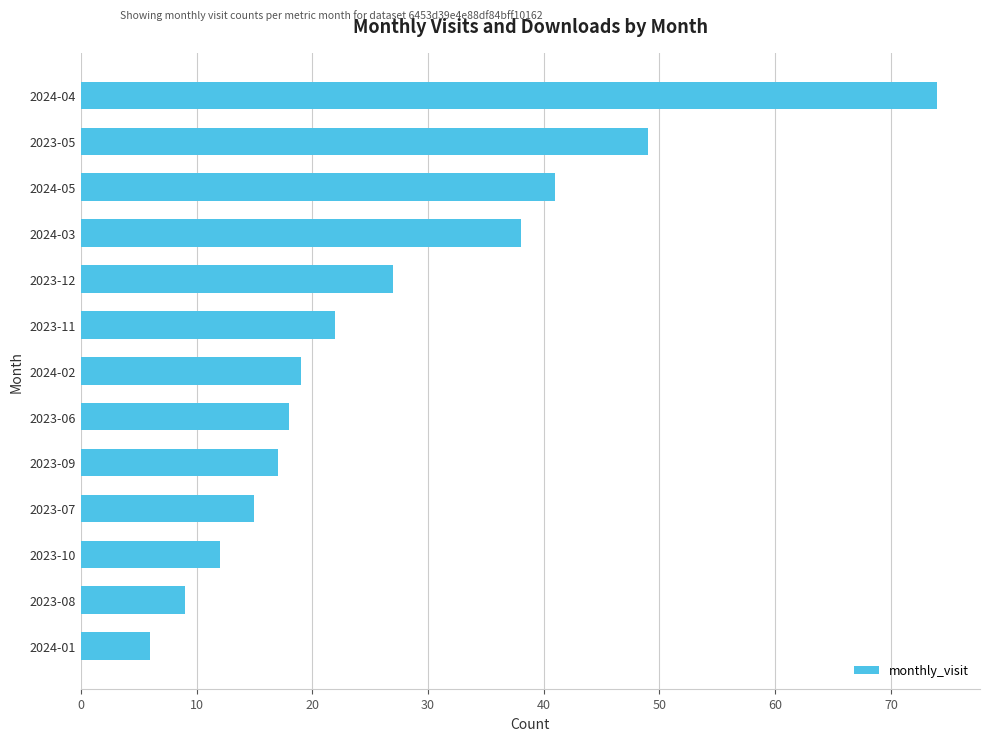

What is the maximum value shown in the chart?

74